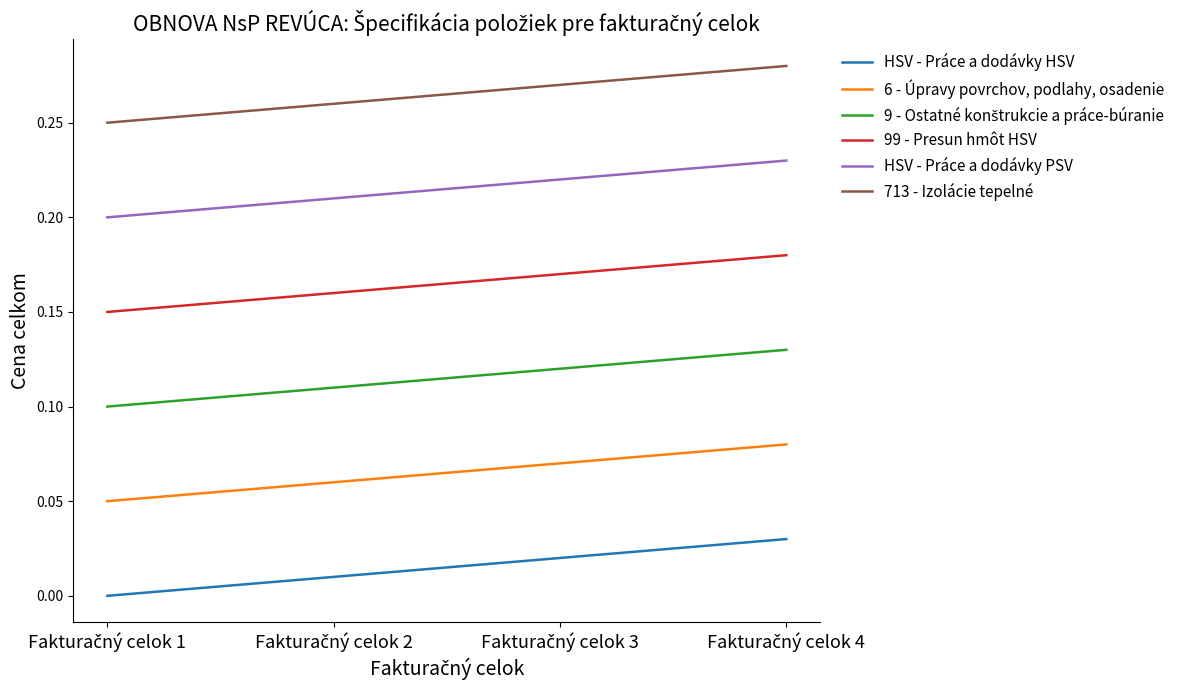

Which series has the largest total across all categories?

713 - Izolácie tepelné